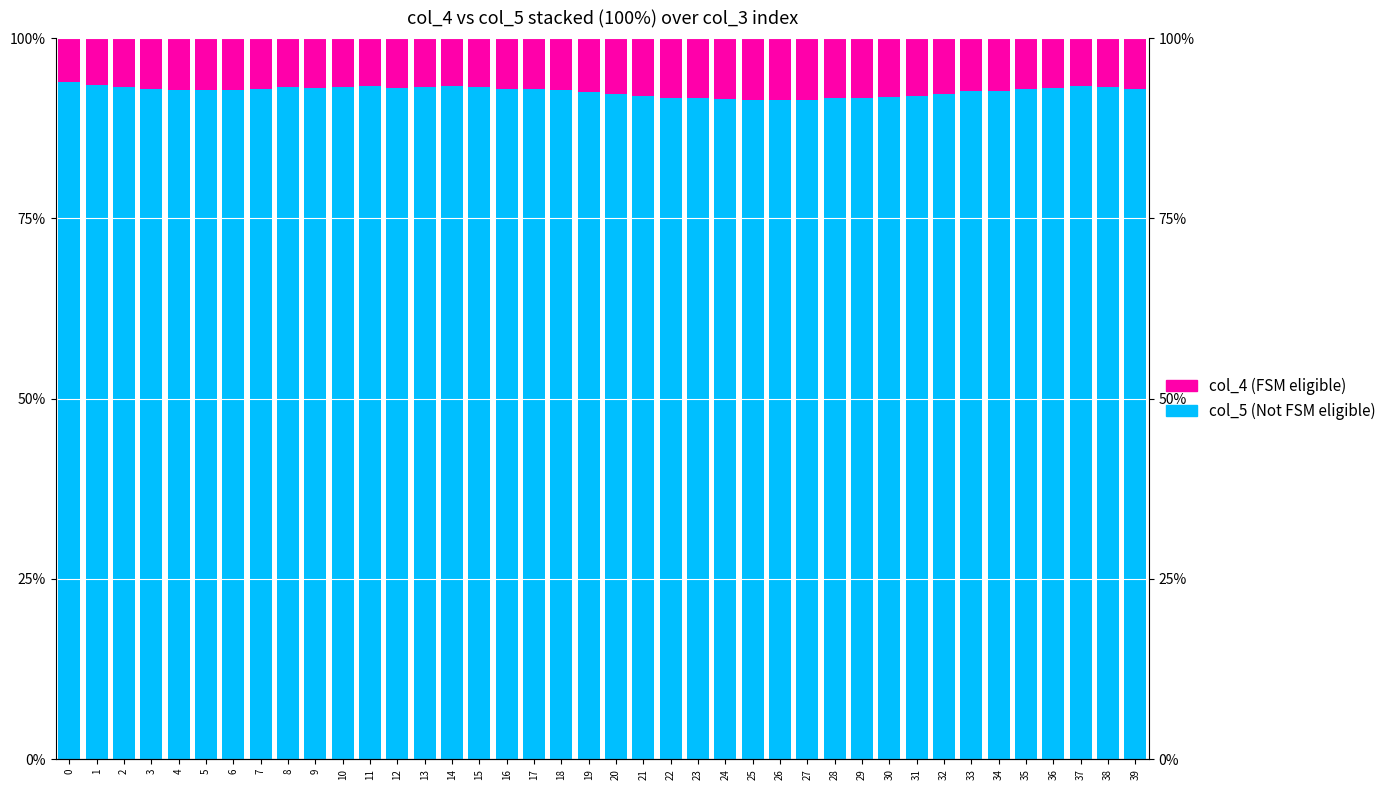

Reading right to left, what are all the values shown in this chart?

Not FSM eligible: 39=93.0	38=93.2	37=93.3	36=93.1	35=92.9	34=92.7	33=92.7	32=92.3	31=92.0	30=91.9	29=91.7	28=91.6	27=91.5	26=91.5	25=91.5	24=91.5	23=91.7	22=91.8	21=91.9	20=92.2	19=92.6	18=92.8	17=93.0	16=92.9	15=93.2	14=93.4	13=93.2	12=93.0	11=93.4	10=93.3	9=93.1	8=93.2	7=92.9	6=92.8	5=92.8	4=92.8	3=93.0	2=93.2	1=93.6	0=93.9
FSM eligible: 39=7.0	38=6.8	37=6.7	36=6.9	35=7.1	34=7.3	33=7.3	32=7.7	31=8.0	30=8.1	29=8.3	28=8.4	27=8.5	26=8.5	25=8.5	24=8.5	23=8.3	22=8.2	21=8.1	20=7.8	19=7.4	18=7.2	17=7.0	16=7.1	15=6.8	14=6.6	13=6.8	12=7.0	11=6.6	10=6.7	9=6.9	8=6.8	7=7.1	6=7.2	5=7.2	4=7.2	3=7.0	2=6.8	1=6.4	0=6.1